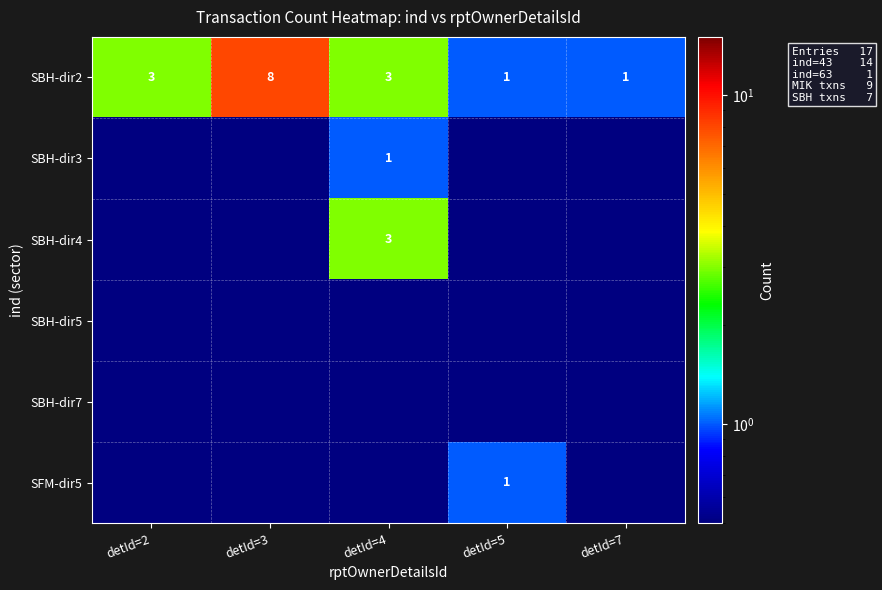

What is the difference between the second highest and second lowest values in the SBH-dir2 series?

2.0